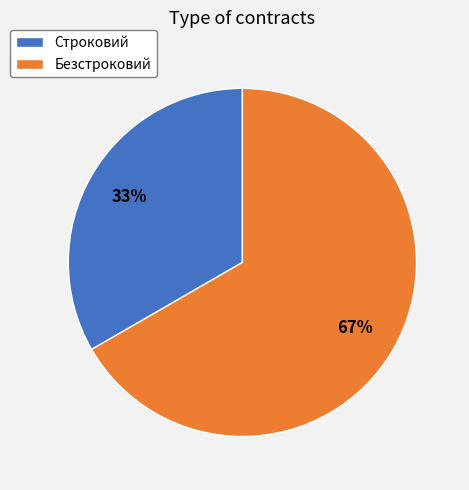

Which category has the biggest portion of the pie?

Безстроковий